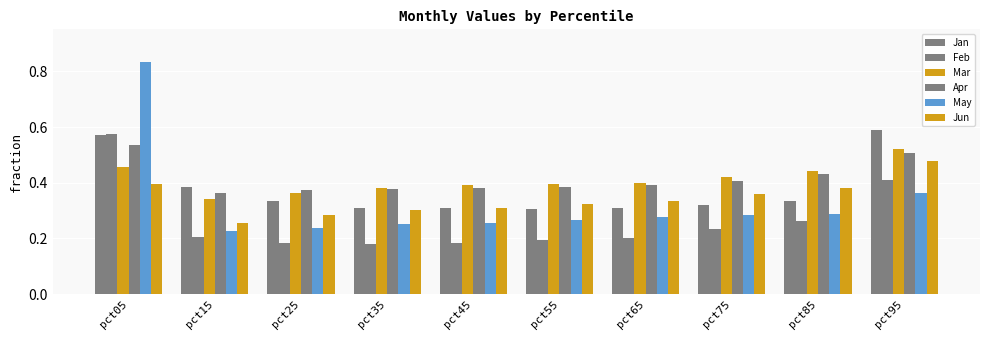

How many groups of bars are there?

10